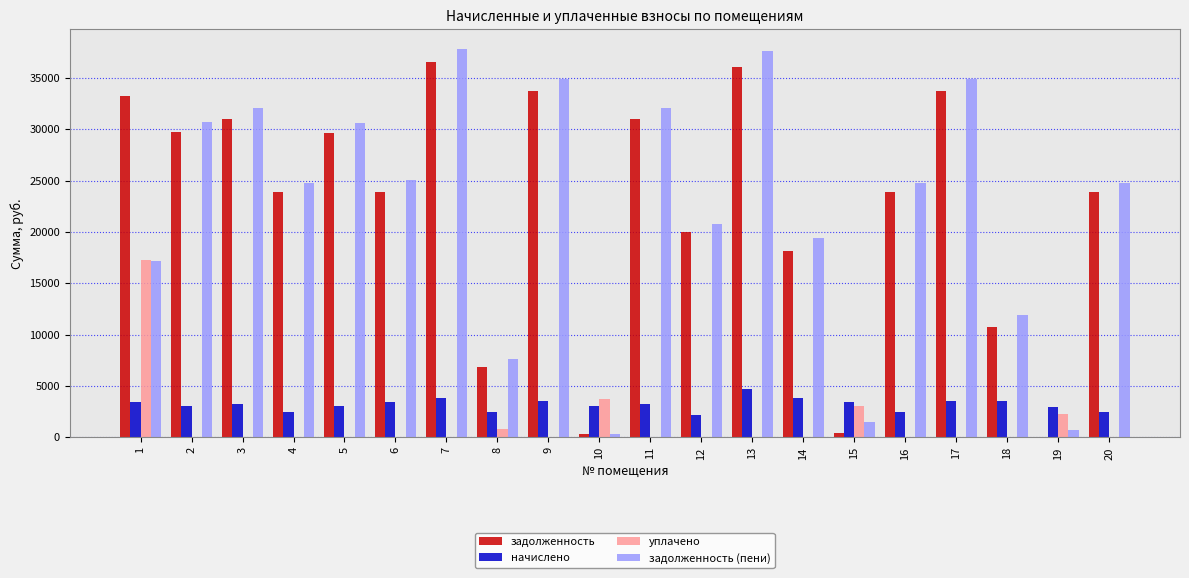

Between 6 and 17, which series saw the biggest shift?

задолженность (пени)